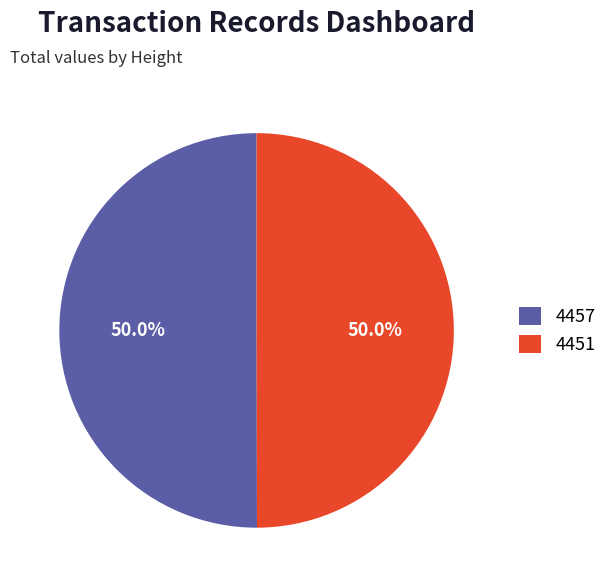

What is the total percentage of 4451 and 4457?

100.0%